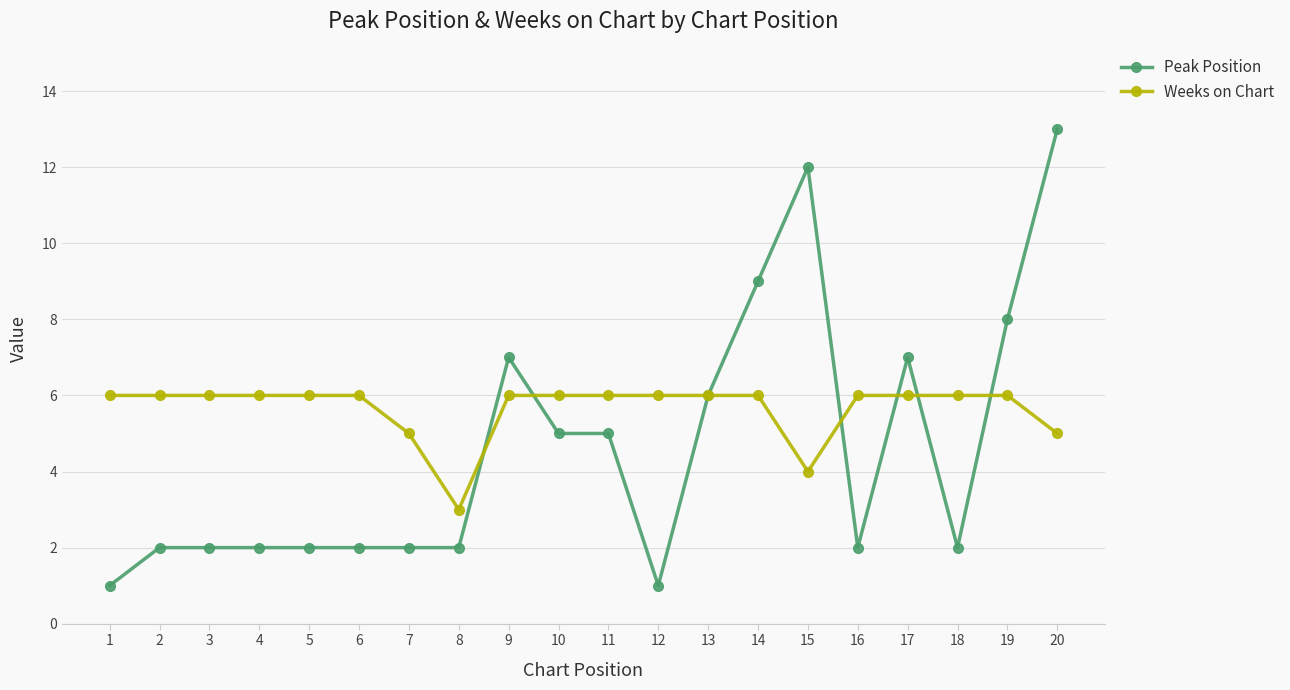

What is the spread (max minus min) of values at 14?

3